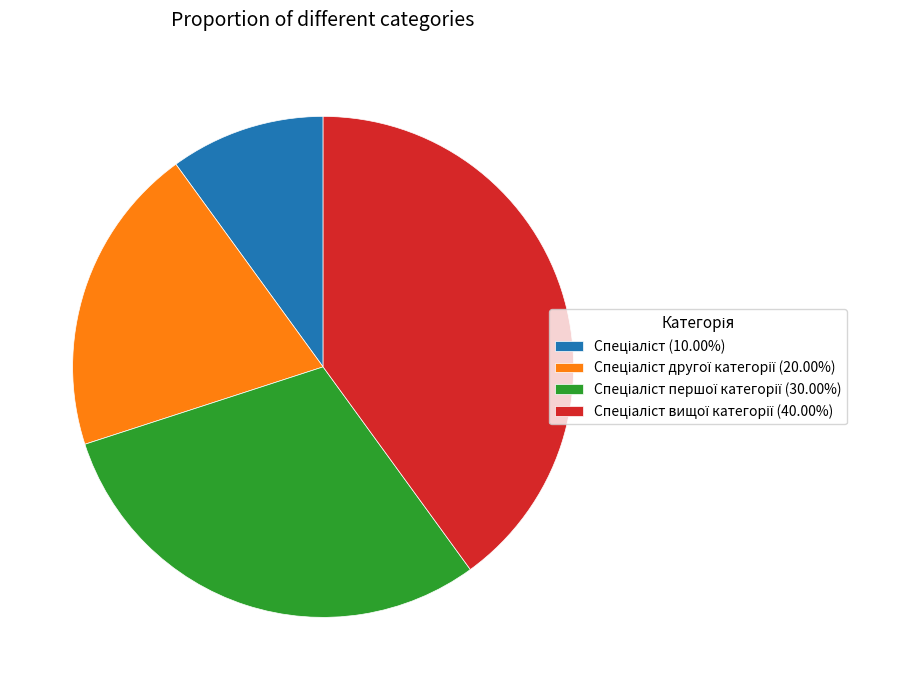

Does any single category account for the majority?

No